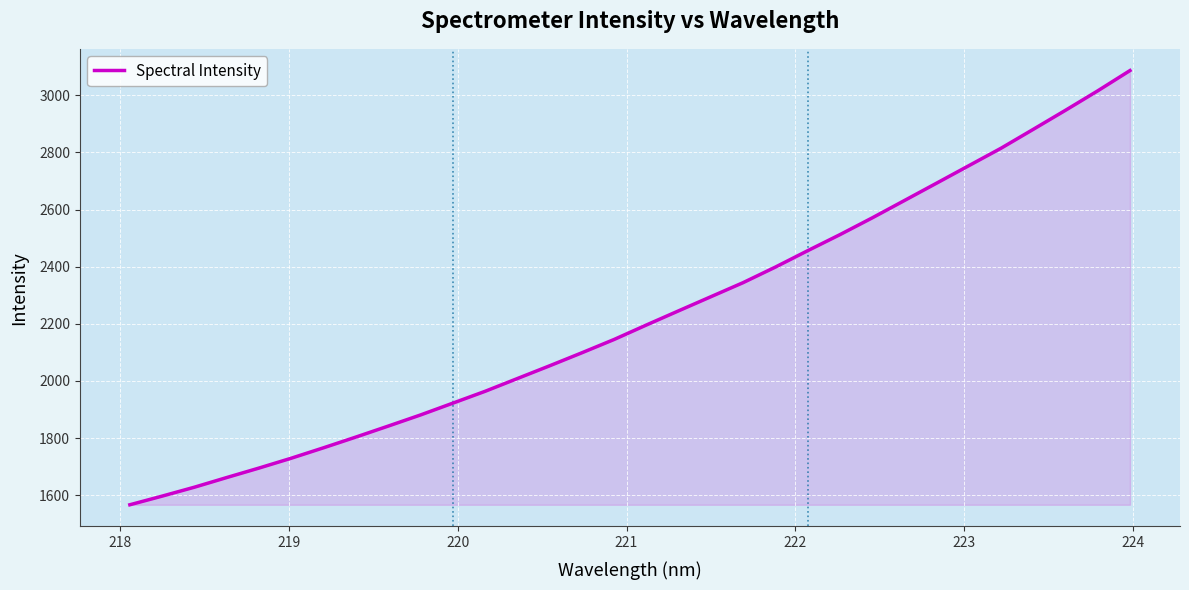

What is the maximum value shown in the chart?

3086.5